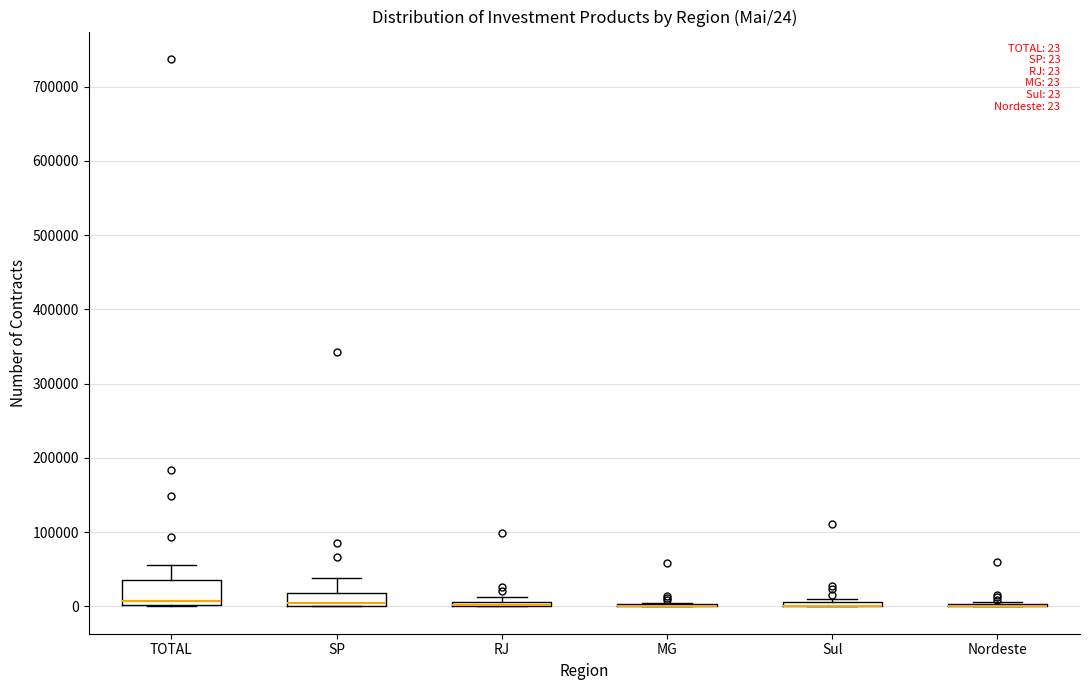

Comparing the boxes themselves (not the whiskers), which one is the tallest?

TOTAL